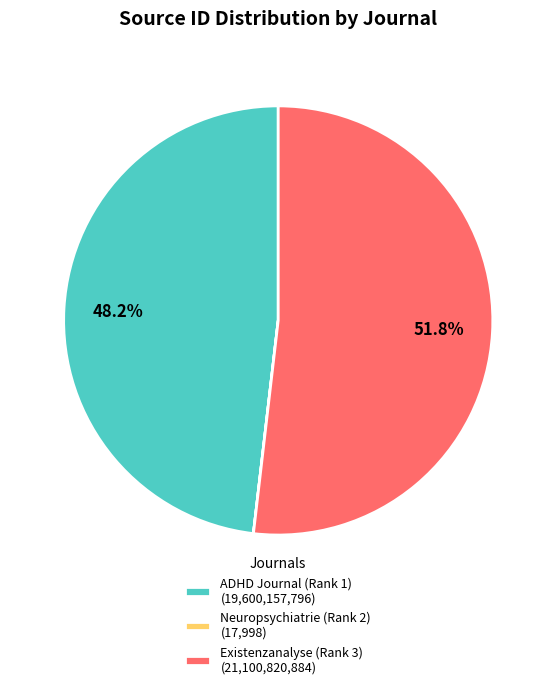

What is the largest slice in the pie chart?

Existenzanalyse (Rank 3) (21,100,820,884)